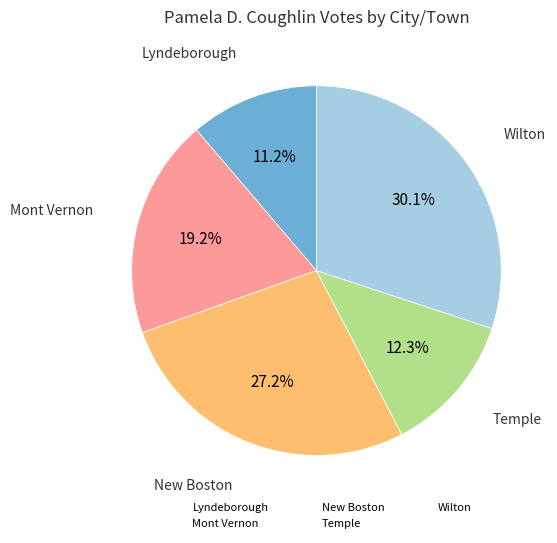

Rank the categories by value from highest to lowest.

Wilton, New Boston, Mont Vernon, Temple, Lyndeborough